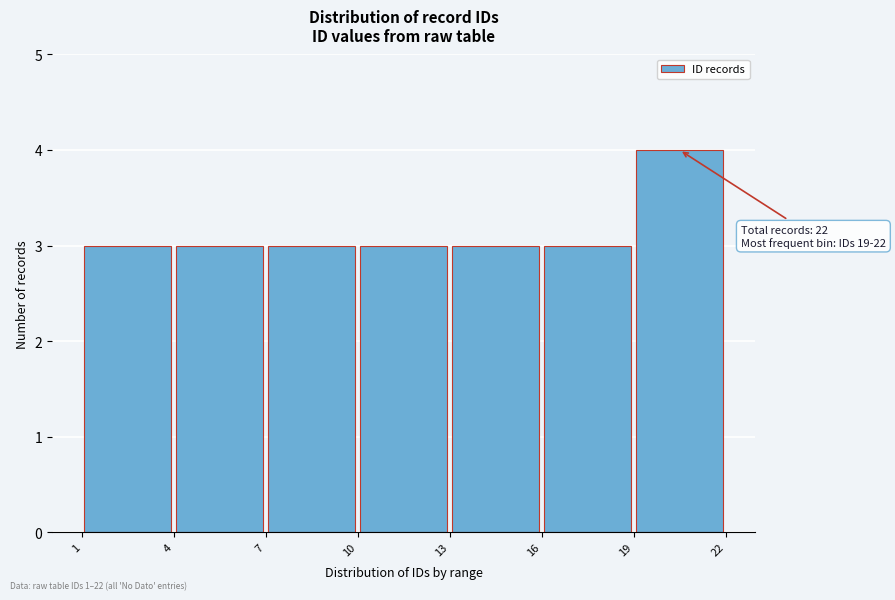

Which range on the x-axis has the tallest bar?

19 to 22